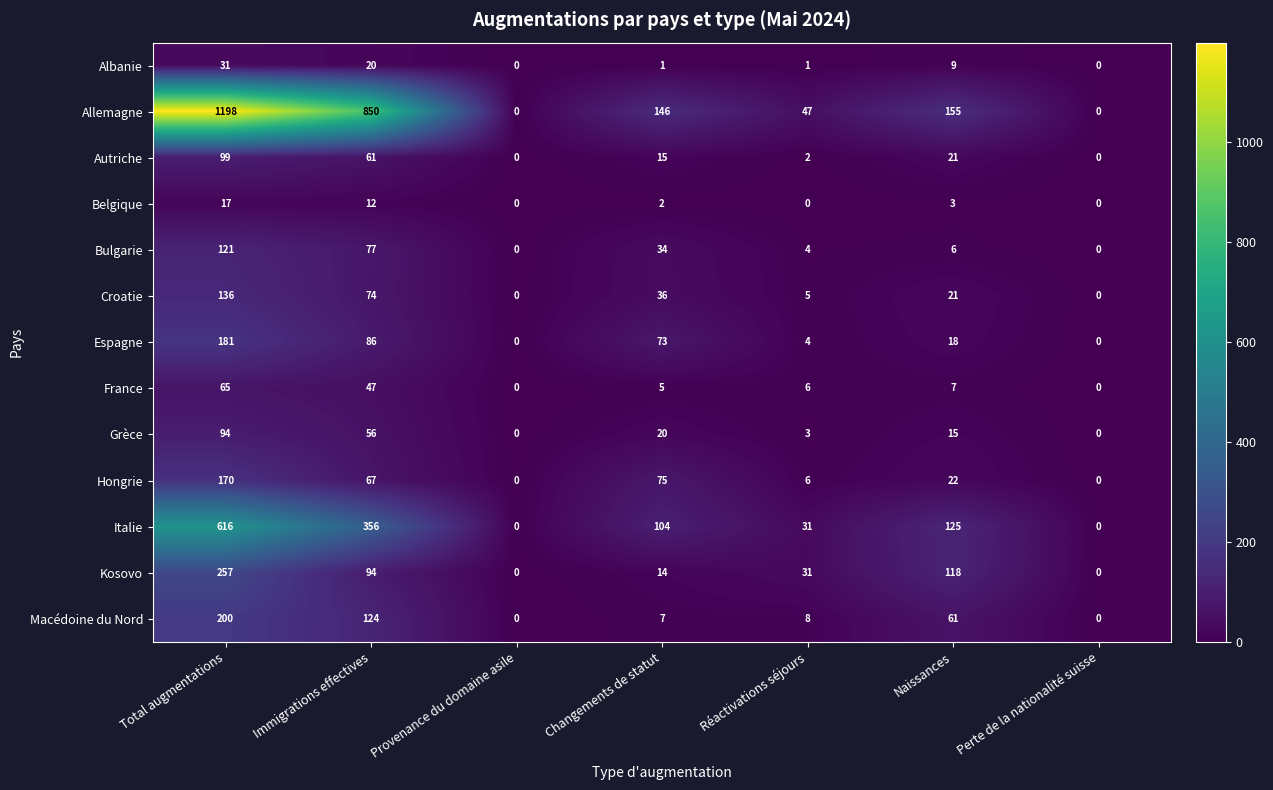

How many Belgique values are between 0 and 12?

6